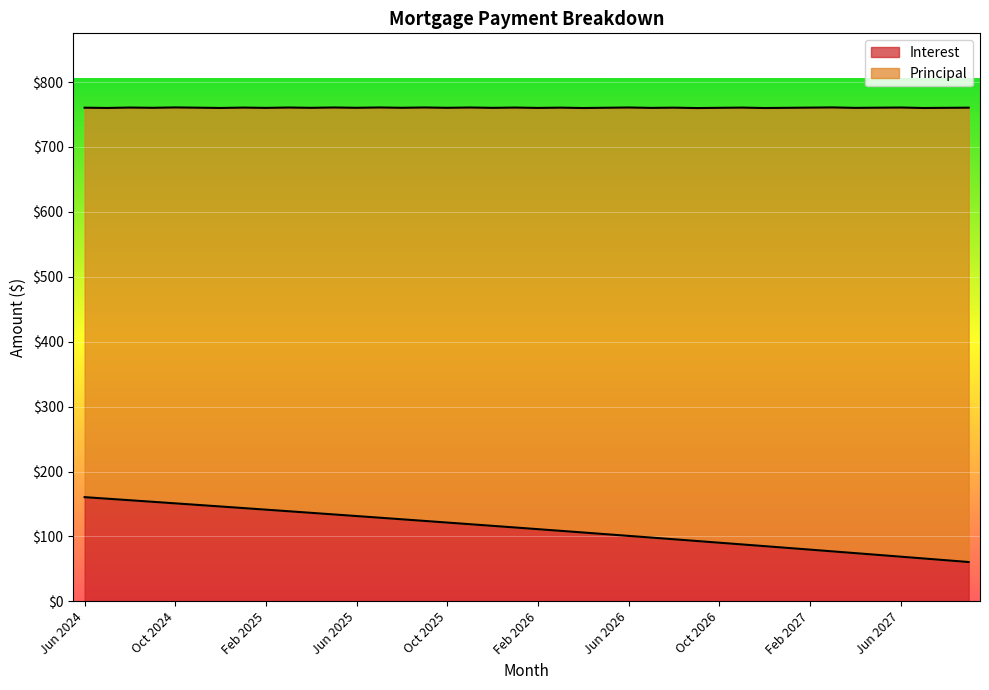

What is the label of the 39th point from the left?

Aug 2027